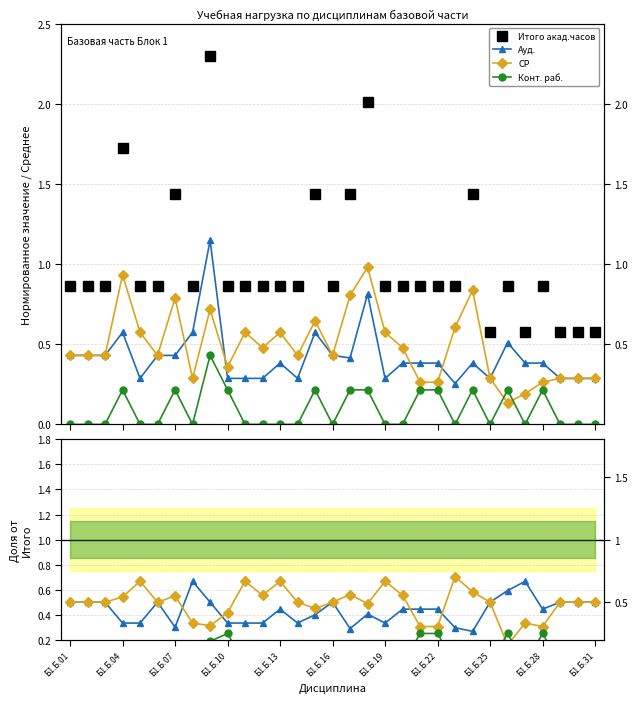

What is the average value?

1.0